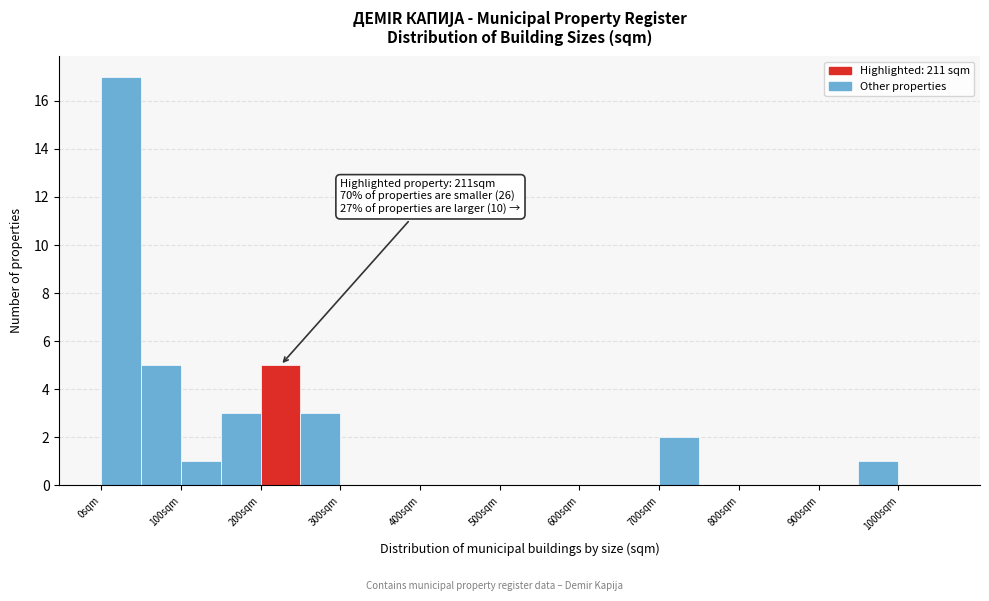

Over which range of the x-axis is the bar tallest?

0 to 50